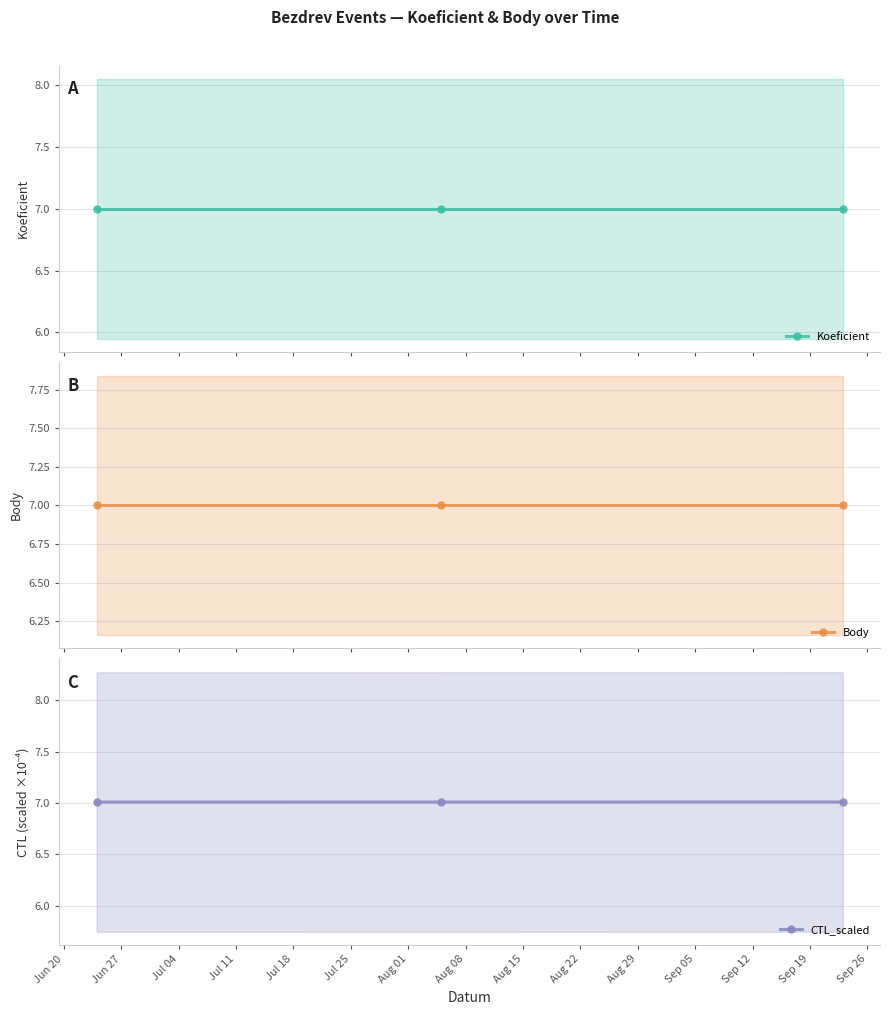

What is the lowest value of the CTL_scaled series?

7.0